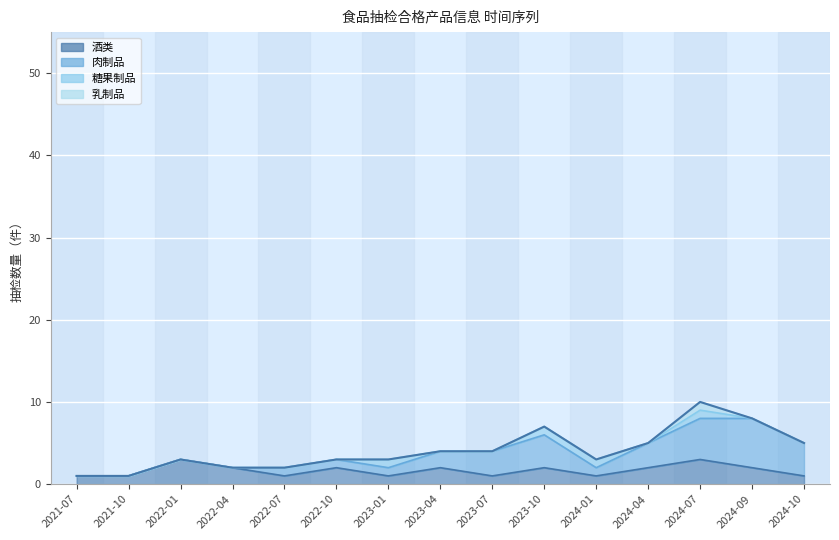

How many lines are shown in the chart?

1